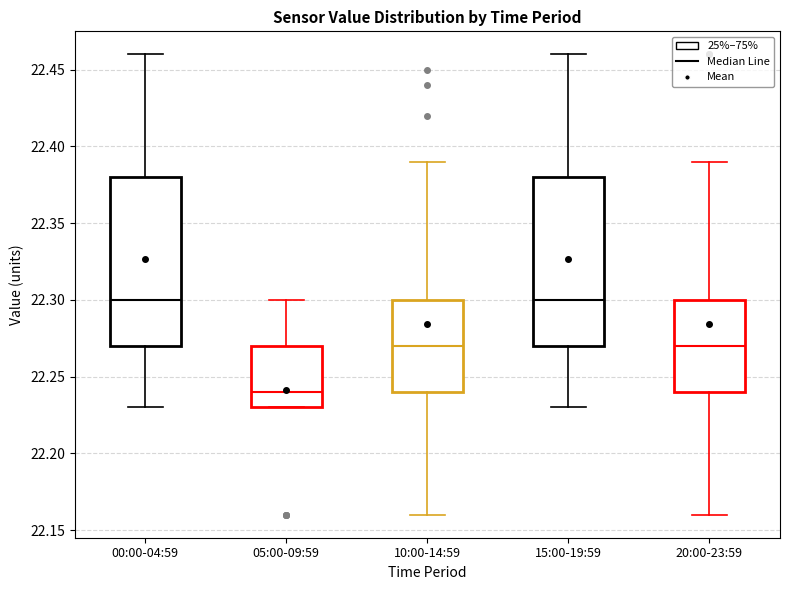

Reading left to right, transcribe this box plot: for each box, give where its median line is, the range the box spans, and where its two whiskers end, as read against the y-axis. The values are not printed on the chart, so give them approximately, as read against the axis.

00:00-04:59: median 22.30, box 22.27 to 22.38, whiskers 22.23 to 22.46
05:00-09:59: median 22.24, box 22.23 to 22.27, whiskers 22.23 to 22.30
10:00-14:59: median 22.27, box 22.24 to 22.30, whiskers 22.16 to 22.39
15:00-19:59: median 22.30, box 22.27 to 22.38, whiskers 22.23 to 22.46
20:00-23:59: median 22.27, box 22.24 to 22.30, whiskers 22.16 to 22.39